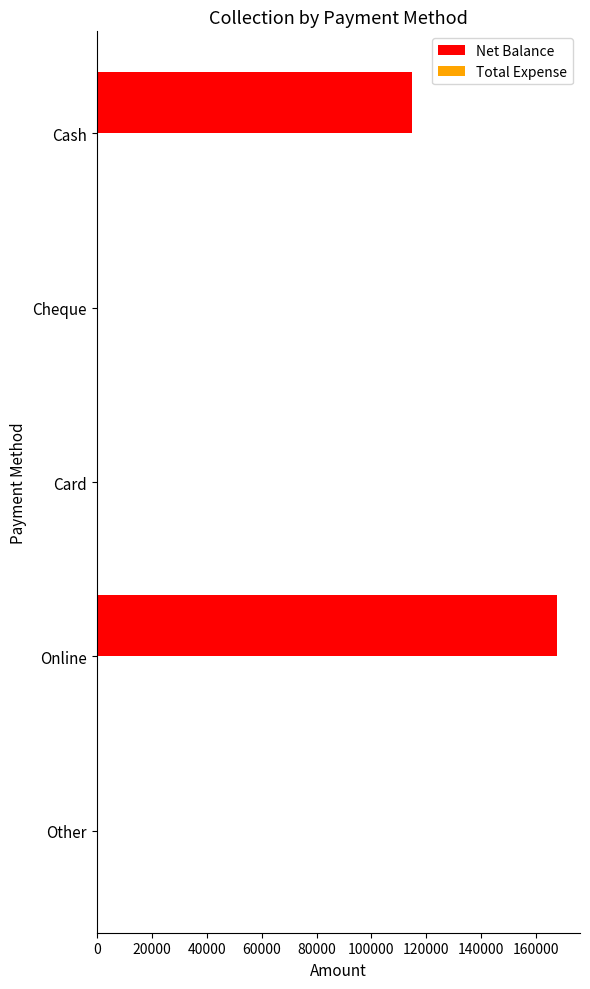

Reading top to bottom, list all the values displayed in this chart.

Cash=114650	Cheque=0	Card=0	Online=167560	Other=0